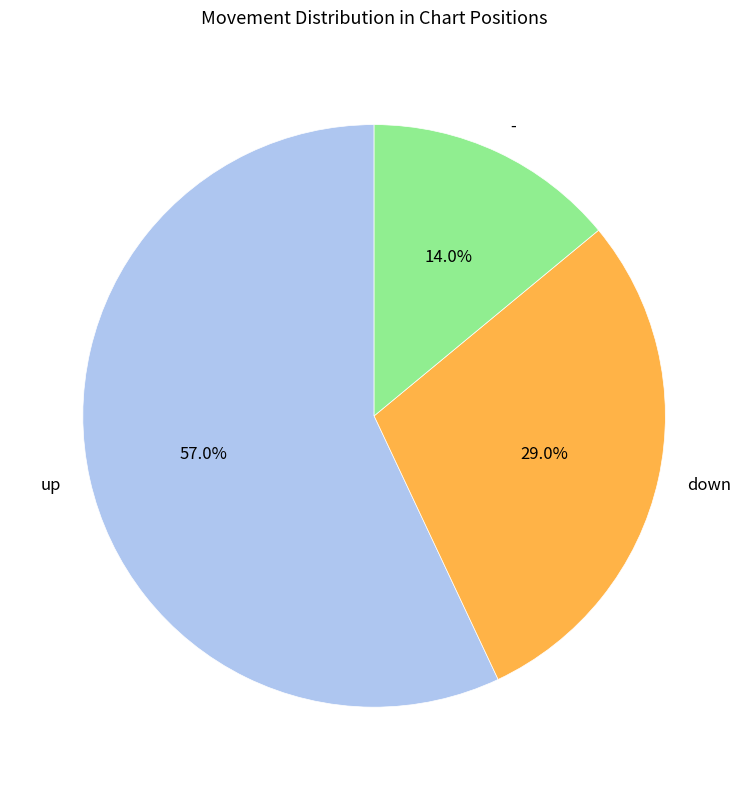

What is the largest slice in the pie chart?

up